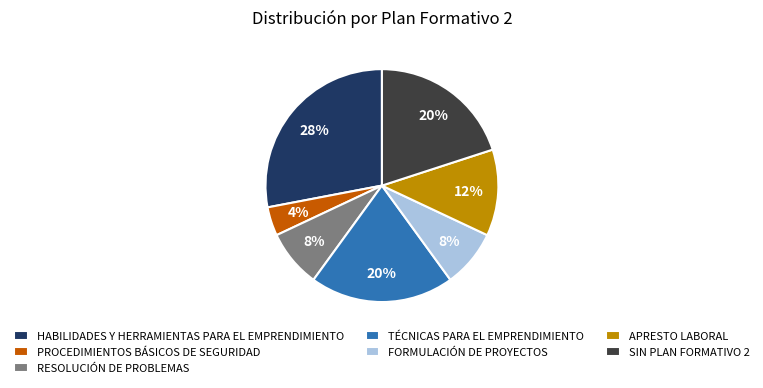

To the nearest percent, what percentage of the pie is RESOLUCIÓN DE PROBLEMAS?

8%